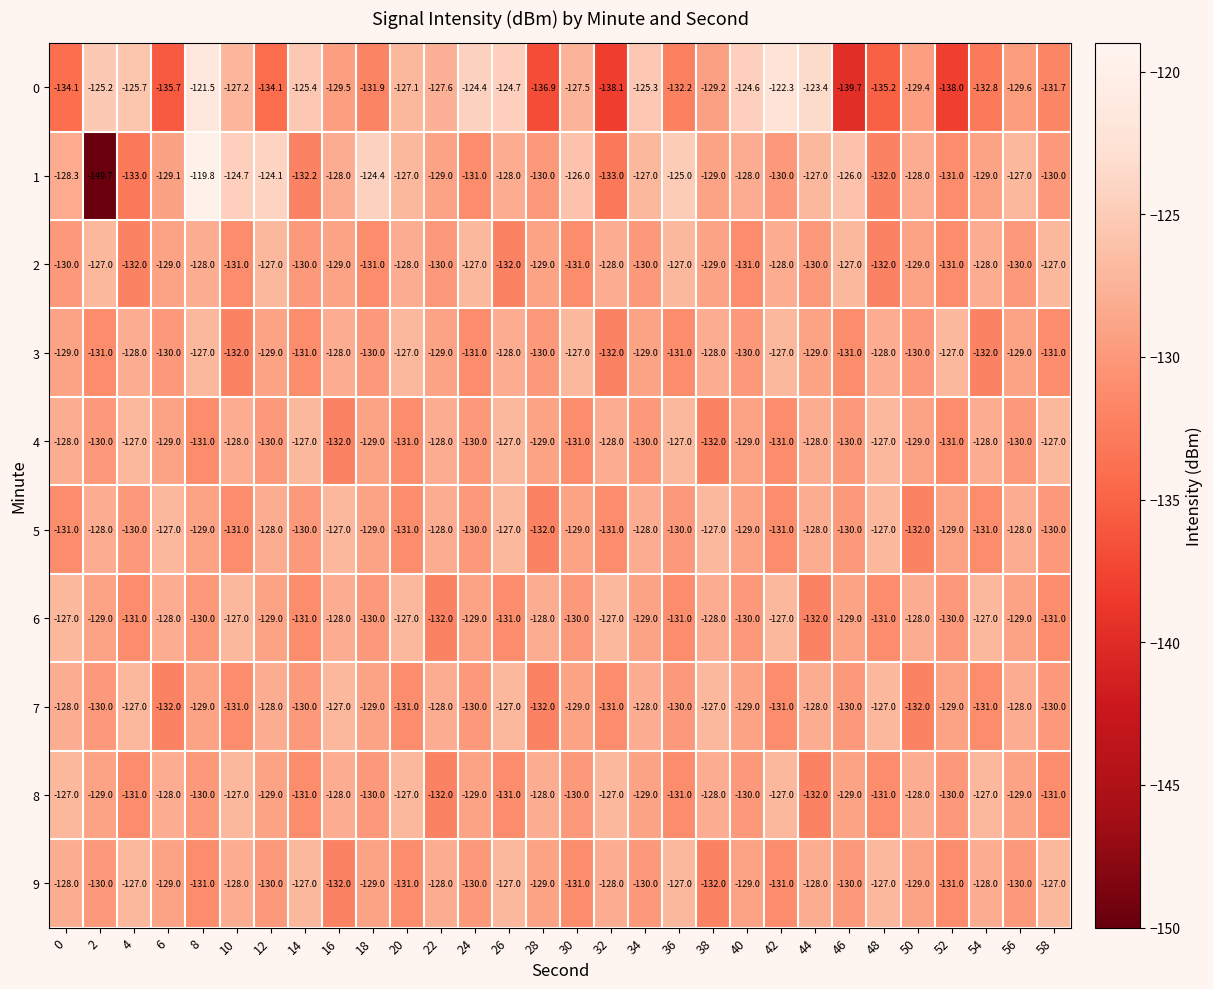

What is the sum of the 8 values at 58 and 30?

-261.0